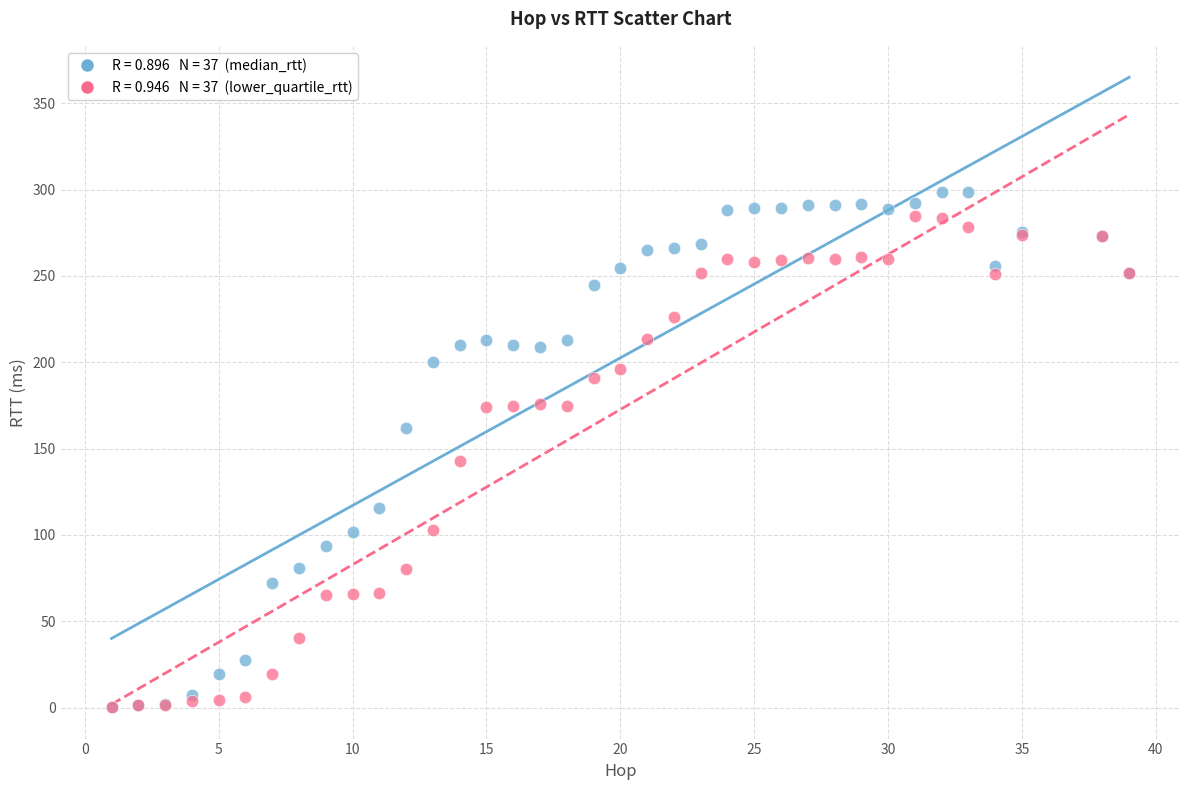

Across all series, what Y value is closest to 149?

142.8